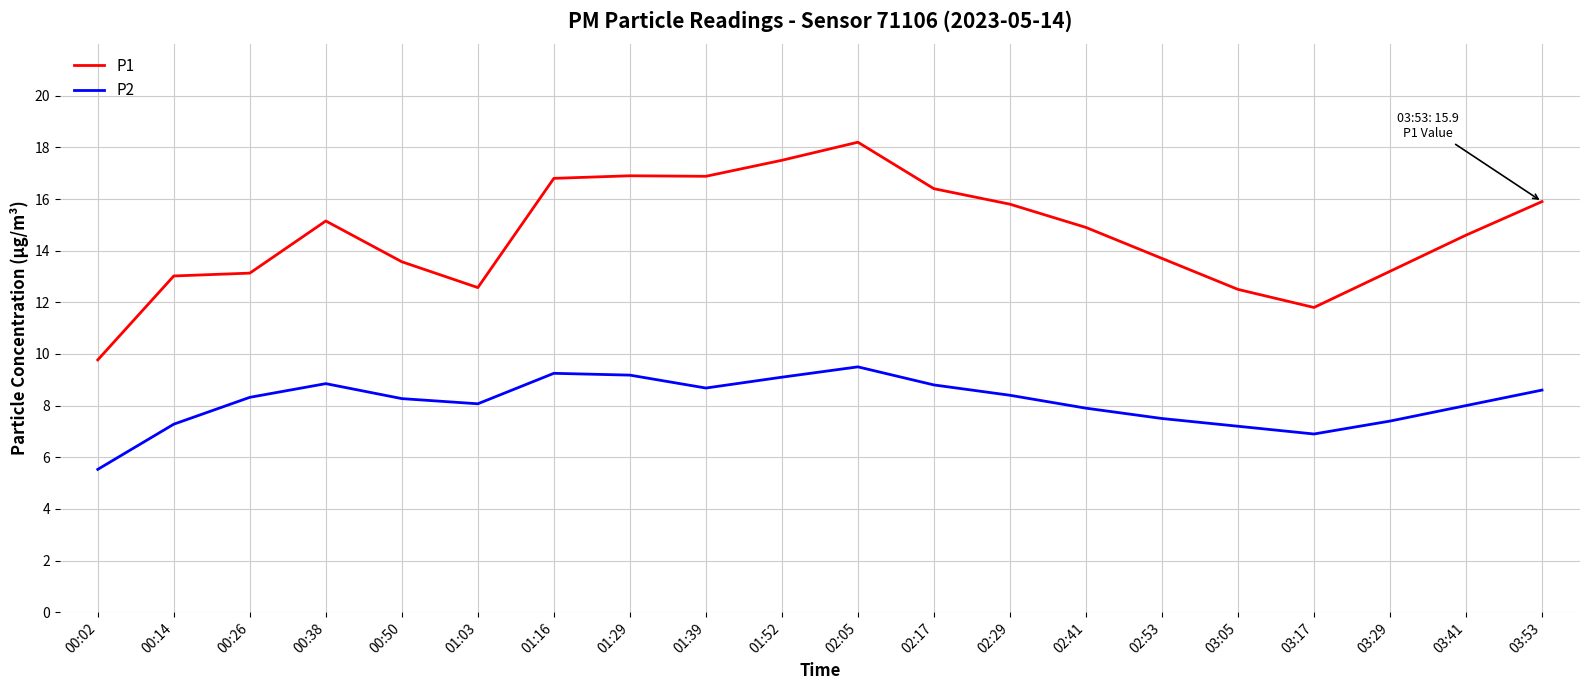

What is the difference between the maximum and second lowest values in the P2 series?

2.6